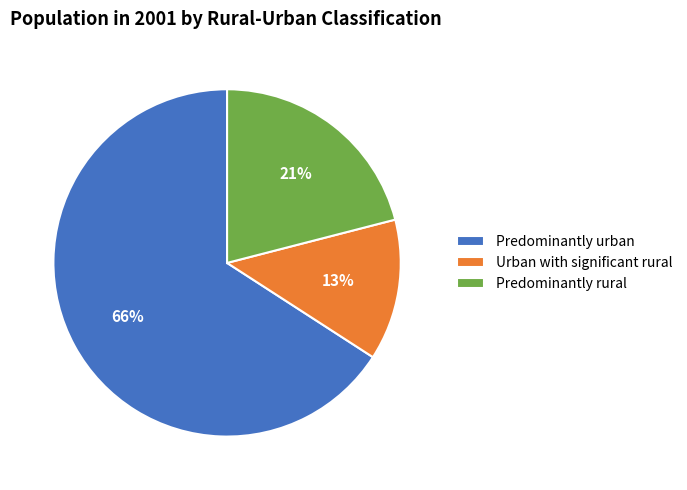

How many slices are in this pie chart?

3